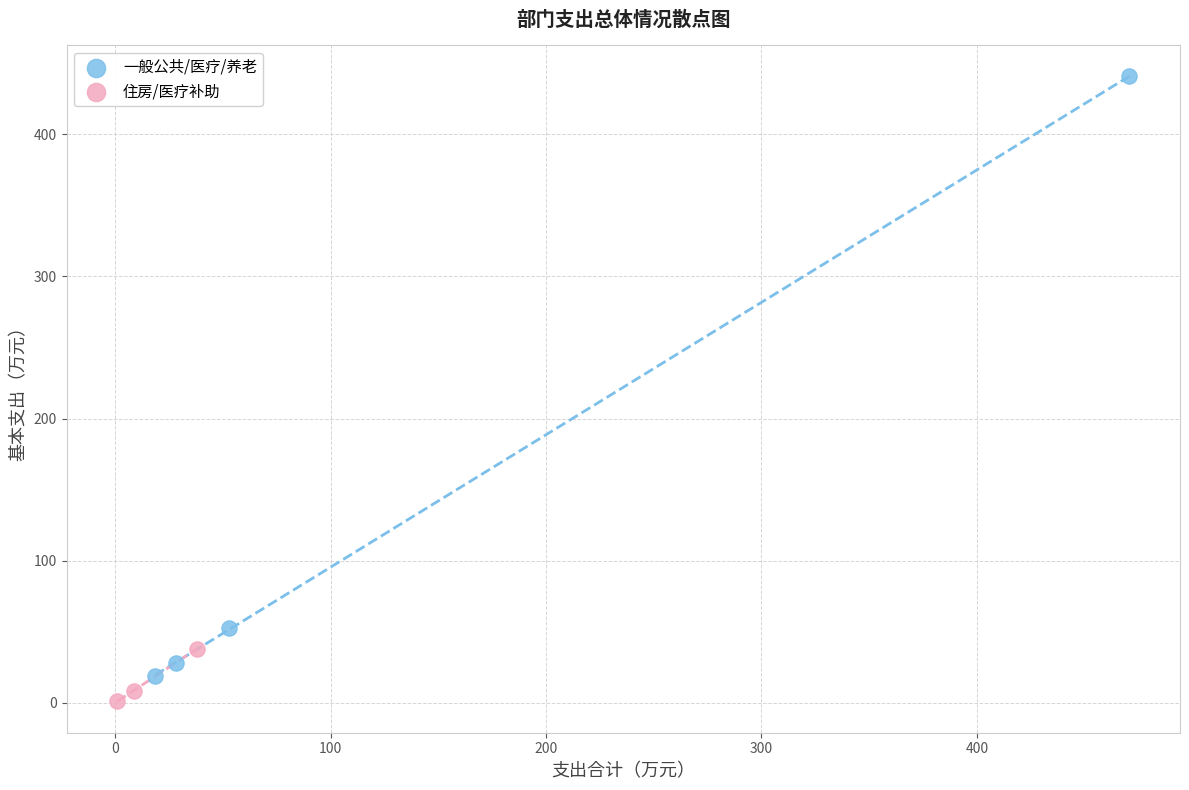

Which series reaches the minimum Y coordinate?

住房/医疗补助